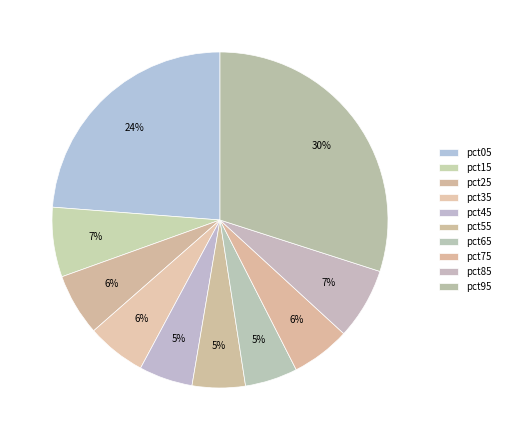

Count the number of slices in the pie.

10